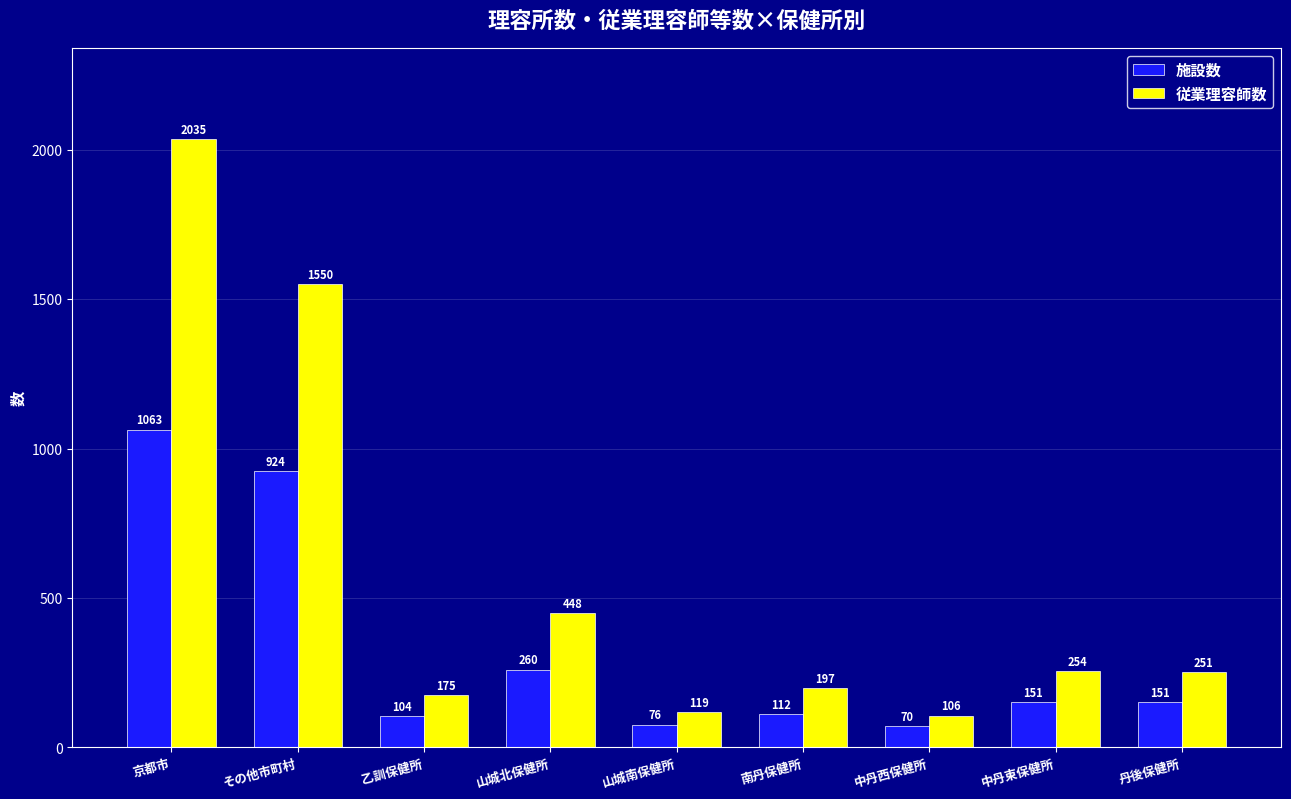

List the series in order of their overall mean, lowest first.

施設数, 従業理容師数